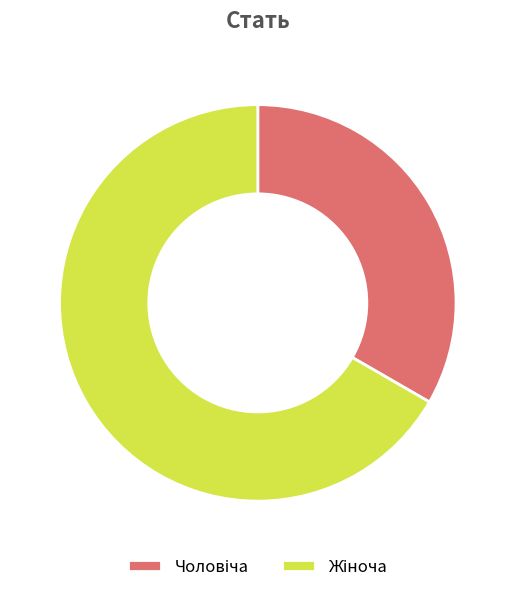

Is there a majority slice in this chart?

Yes